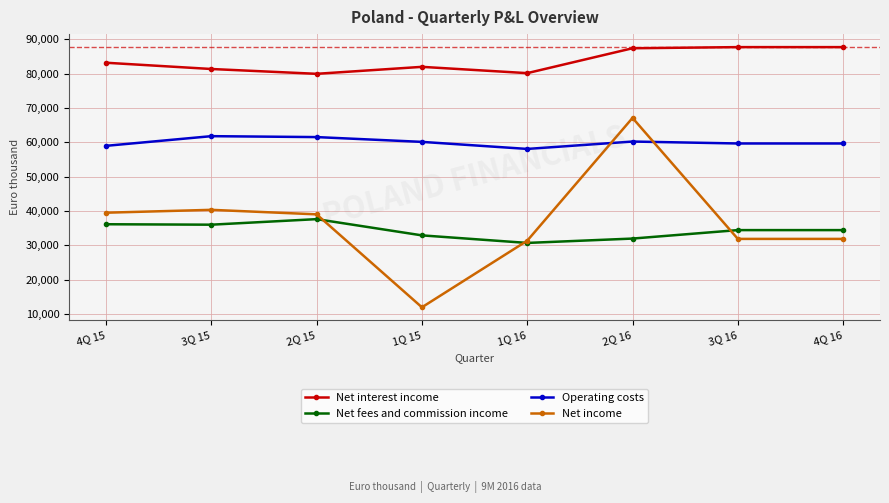

What are all the series names shown in the legend?

Net interest income, Net fees and commission income, Operating costs, Net income